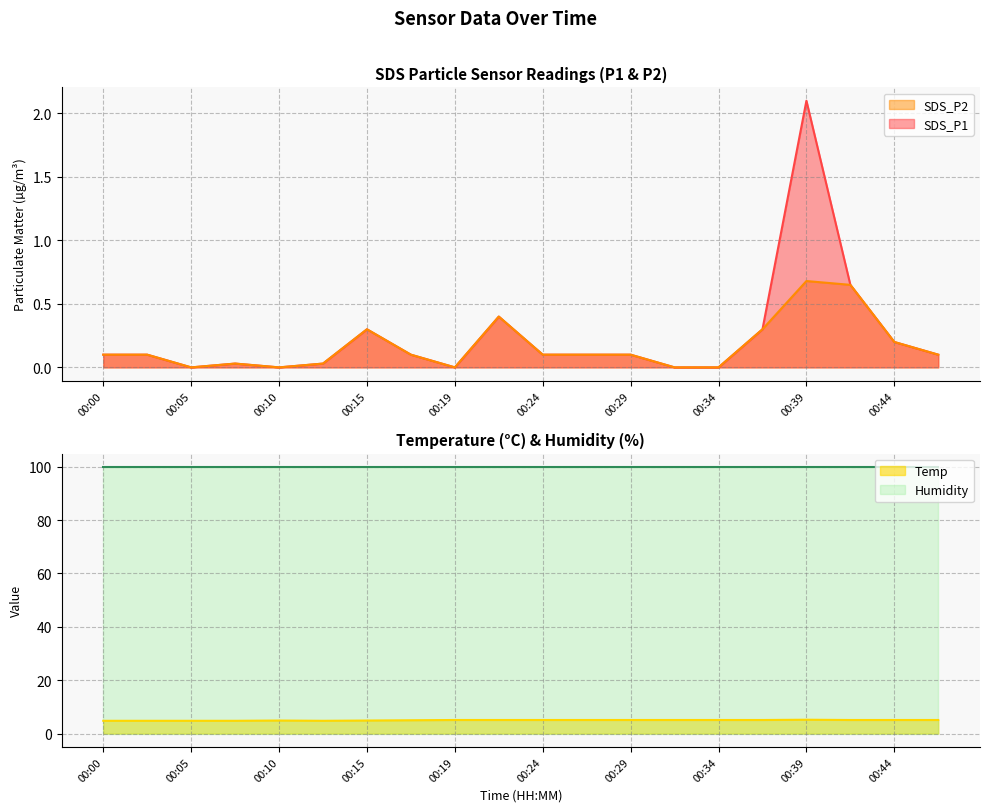

At which label does Temp first exceed 5?

00:19